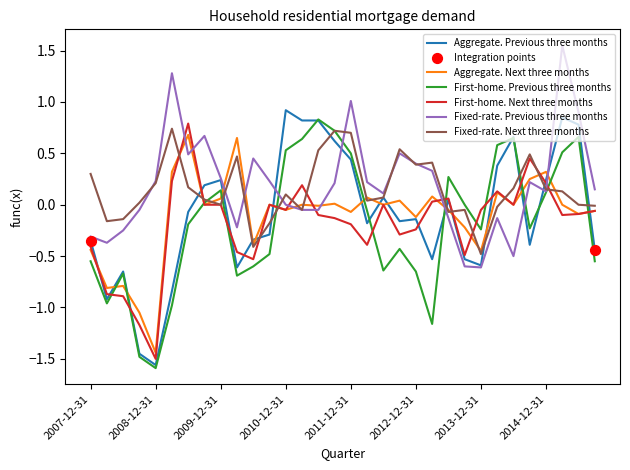

Is this an area chart (filled region under the line)?

No